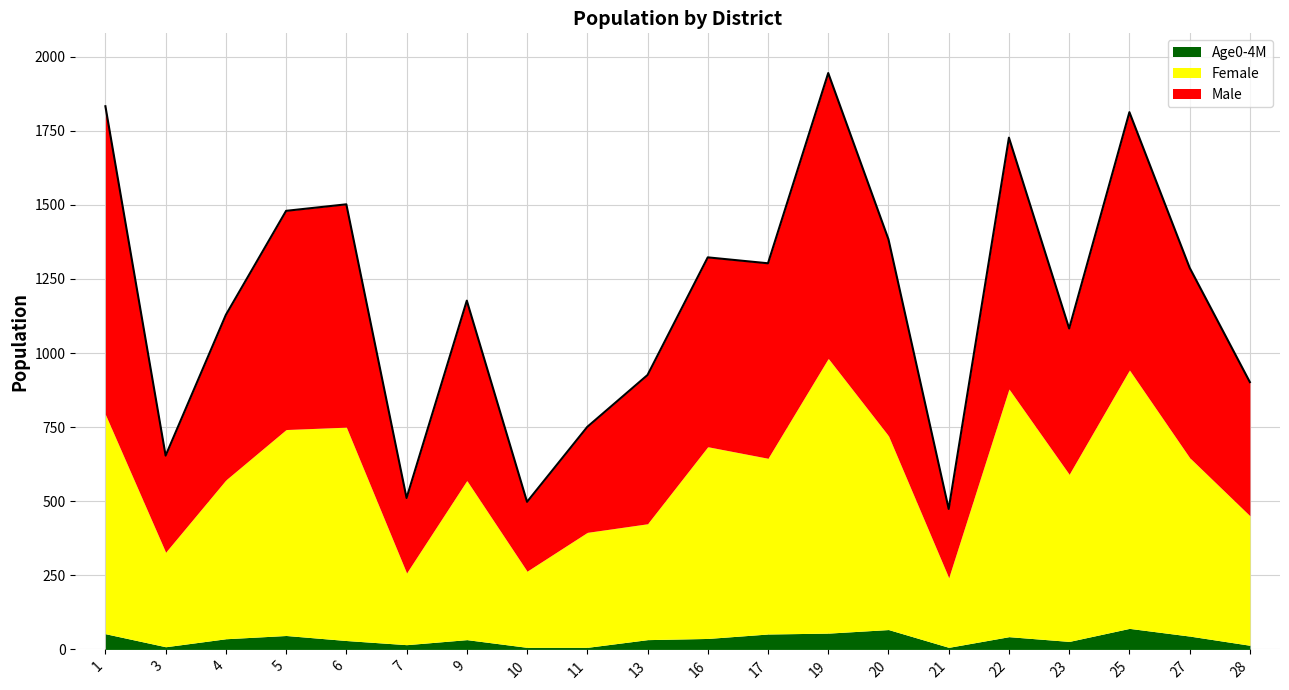

What is the minimum value shown in the chart?

5